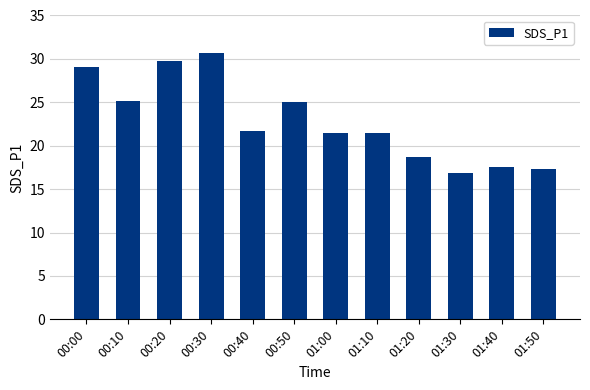

How many series are shown in this chart?

1